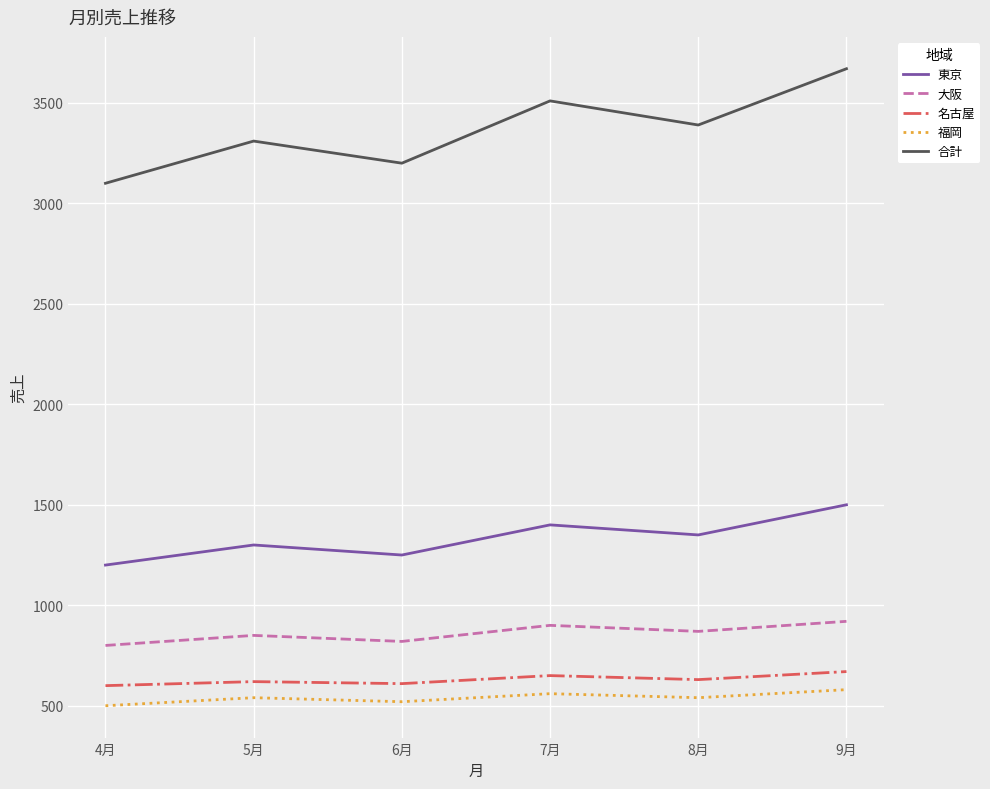

Rank the series by their maximum value, from lowest to highest.

福岡, 名古屋, 大阪, 東京, 合計